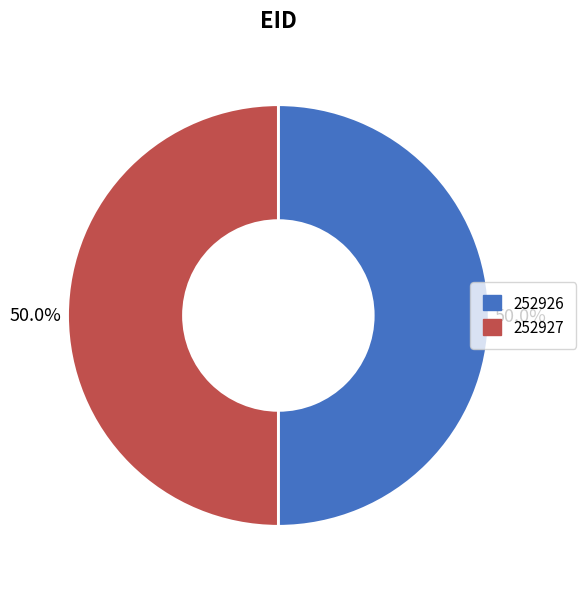

Is it true that 252927 is 64% of the pie?

False